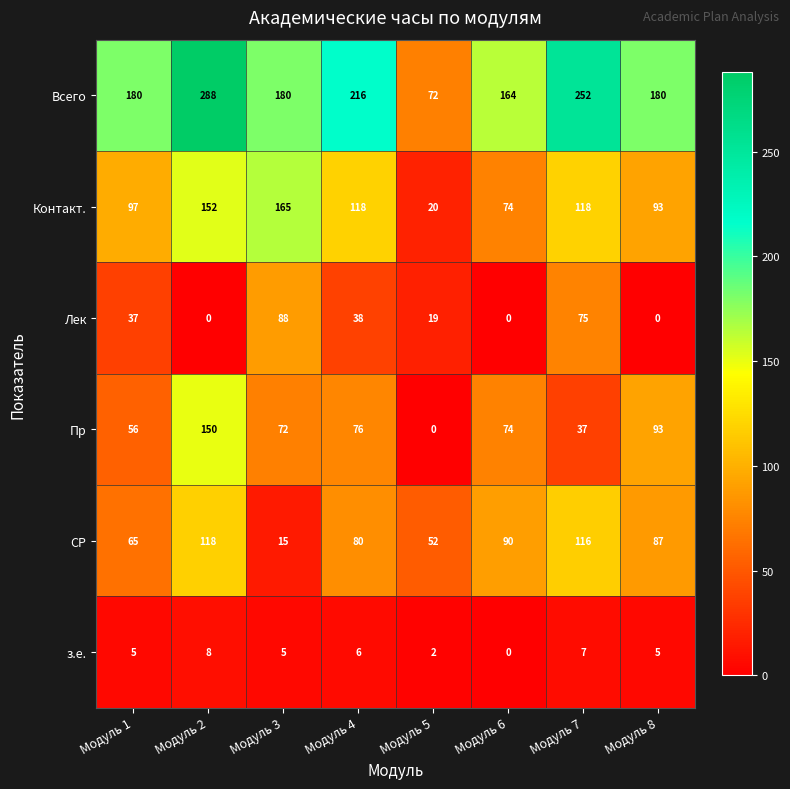

True or false: Лек has a value of 58 at Модуль 6.

False